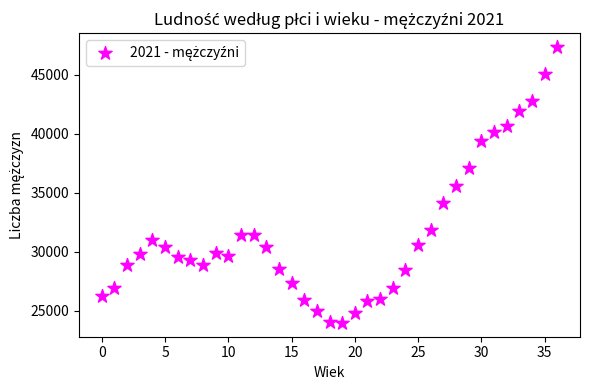

What is the range of Y values (max minus min)?

23414